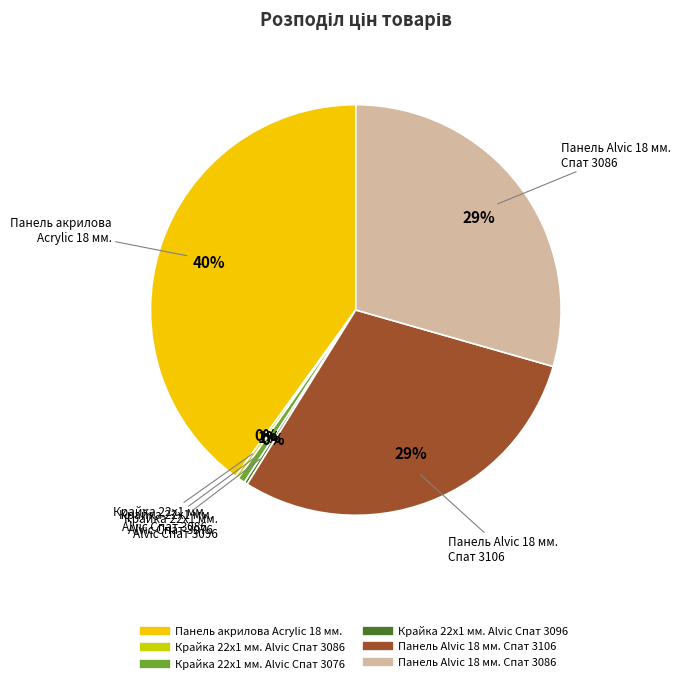

Approximately how many times larger is the value at Панель Alvic 18 мм. Спат 3106 compared to Панель Alvic 18 мм. Спат 3086?

1.0